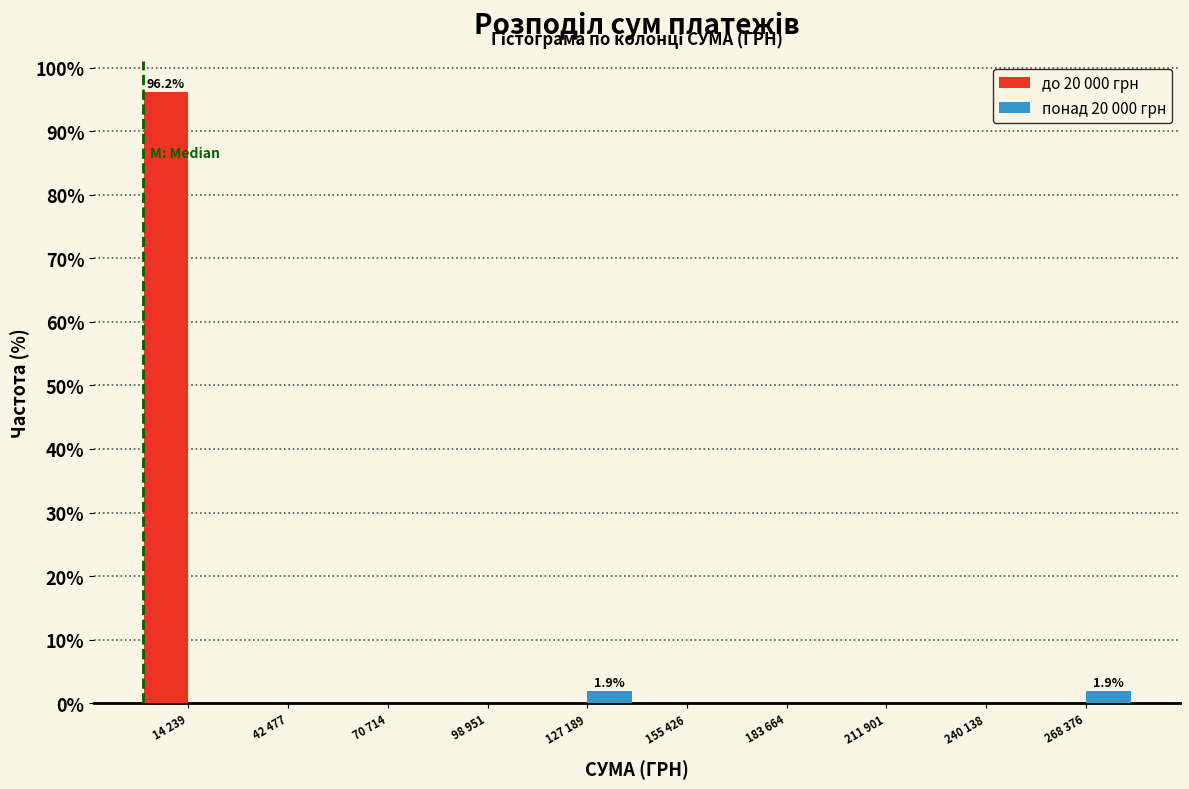

Reading left to right, list all the values displayed in this chart.

до 20 000 грн: 14 239=96.2	42 477=0.0	70 714=0.0	98 951=0.0	127 189=0.0	155 426=0.0	183 664=0.0	211 901=0.0	240 138=0.0	268 376=0.0
понад 20 000 грн: 14 239=0.0	42 477=0.0	70 714=0.0	98 951=0.0	127 189=1.9	155 426=0.0	183 664=0.0	211 901=0.0	240 138=0.0	268 376=1.9